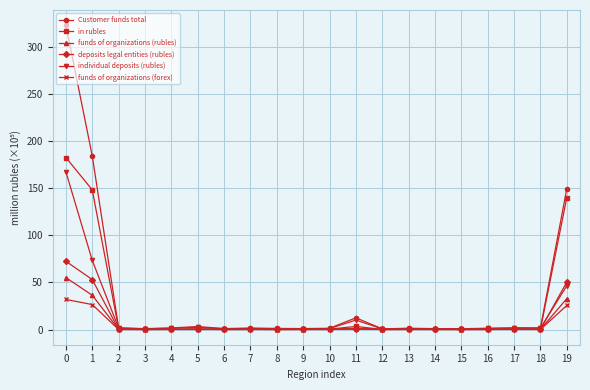

Count the number of data series in this chart.

6